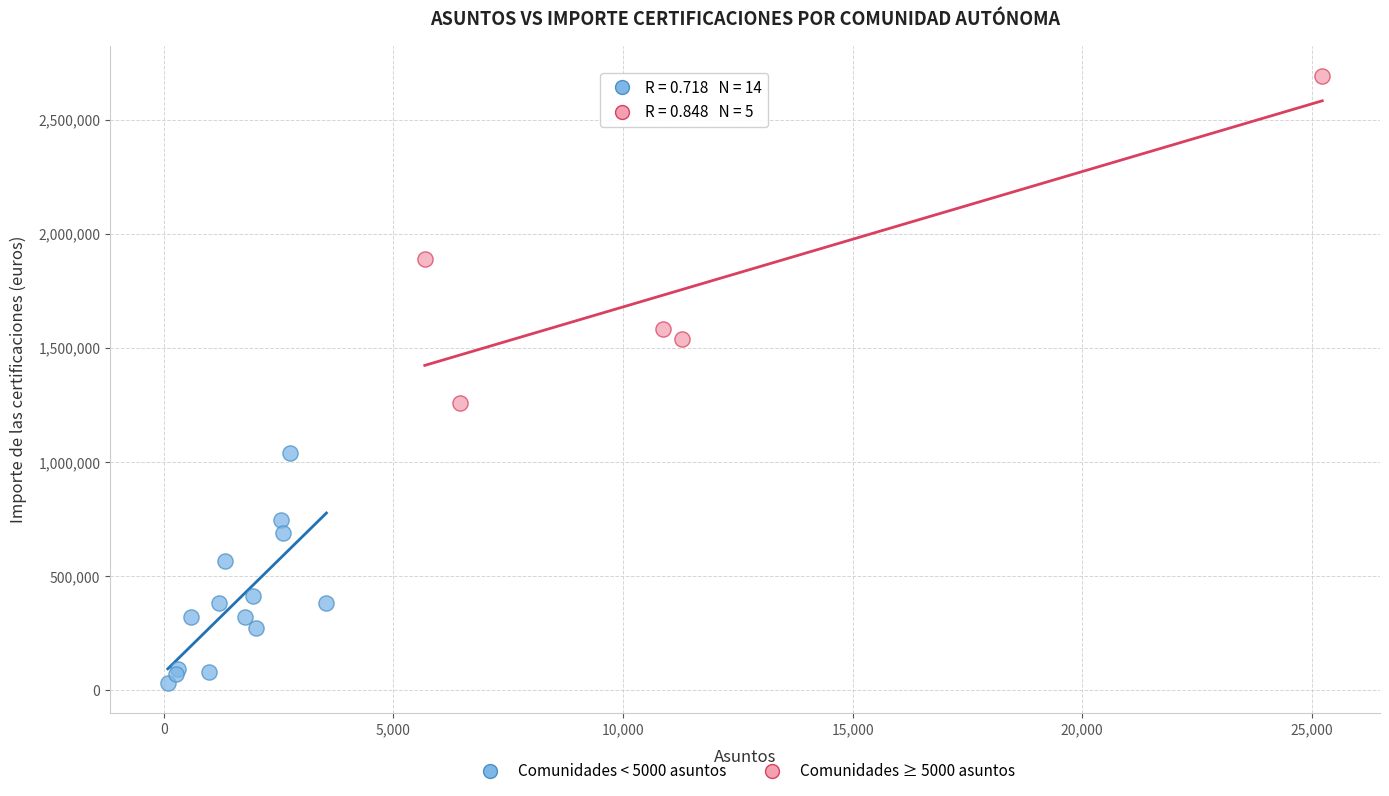

Which series has the largest Y range (max minus min)?

Comunidades ≥ 5000 asuntos